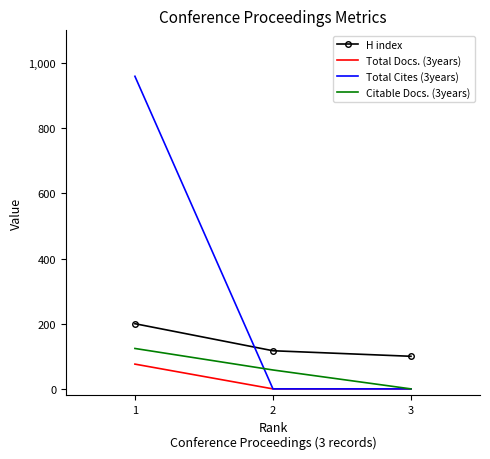

Which series has the largest range (max minus min)?

Total Cites (3years)